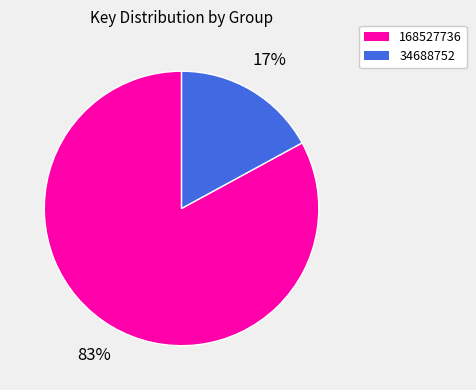

Does any single category account for the majority?

Yes